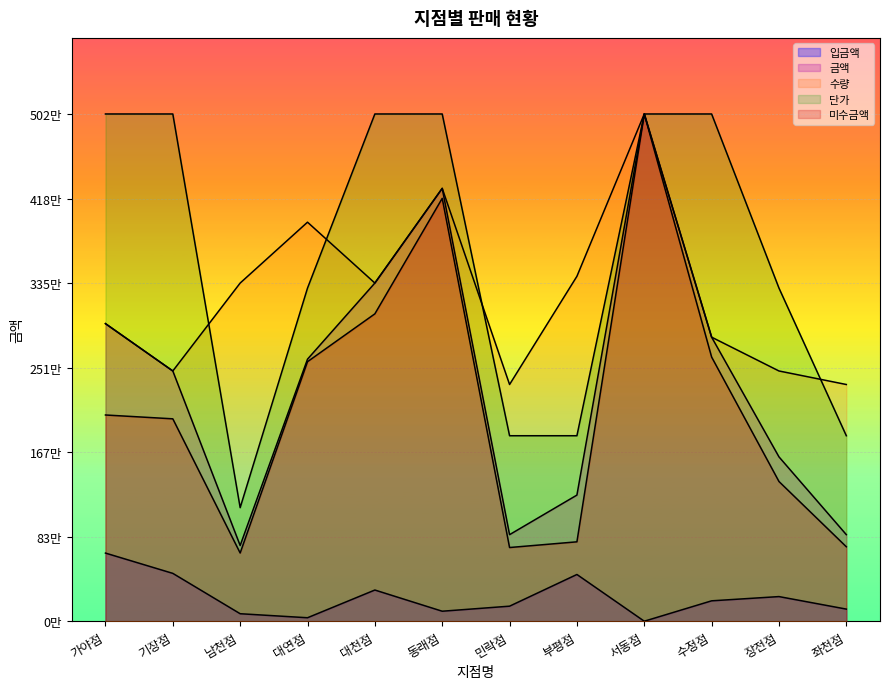

What is the difference between the 수량 values at 기장점 and 서동점?

2546000